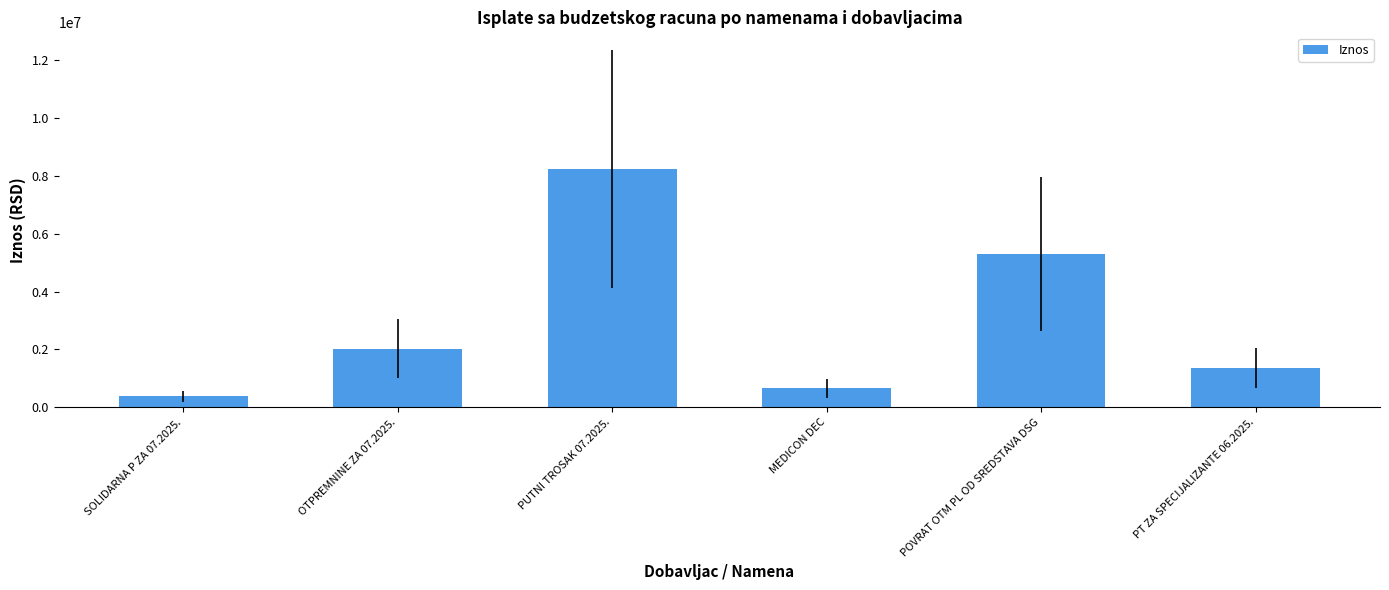

How many values are below 2023646?

3